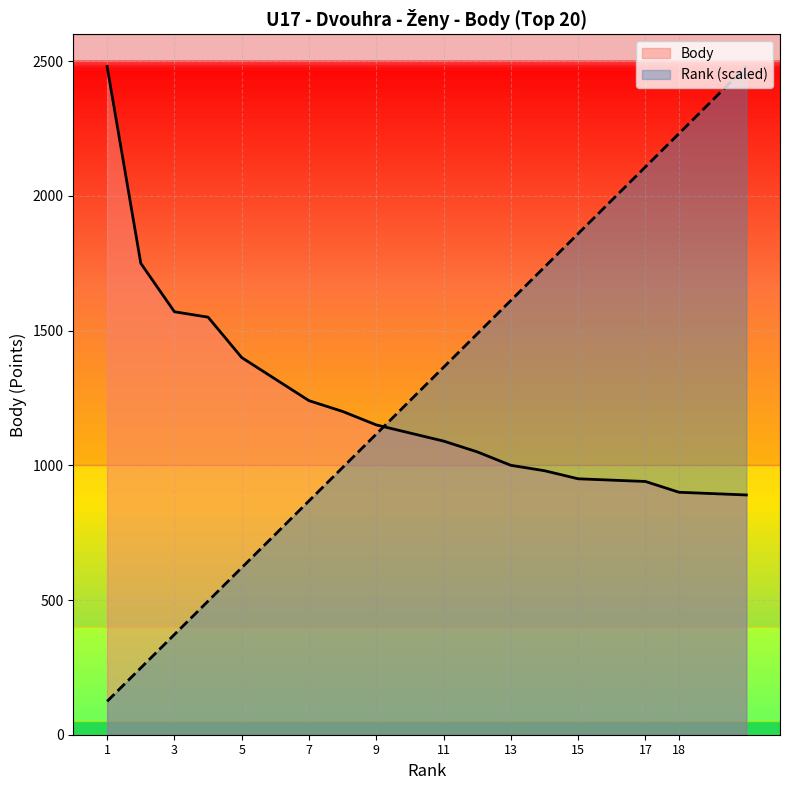

Where is Rank nearest to the value 1302?

11